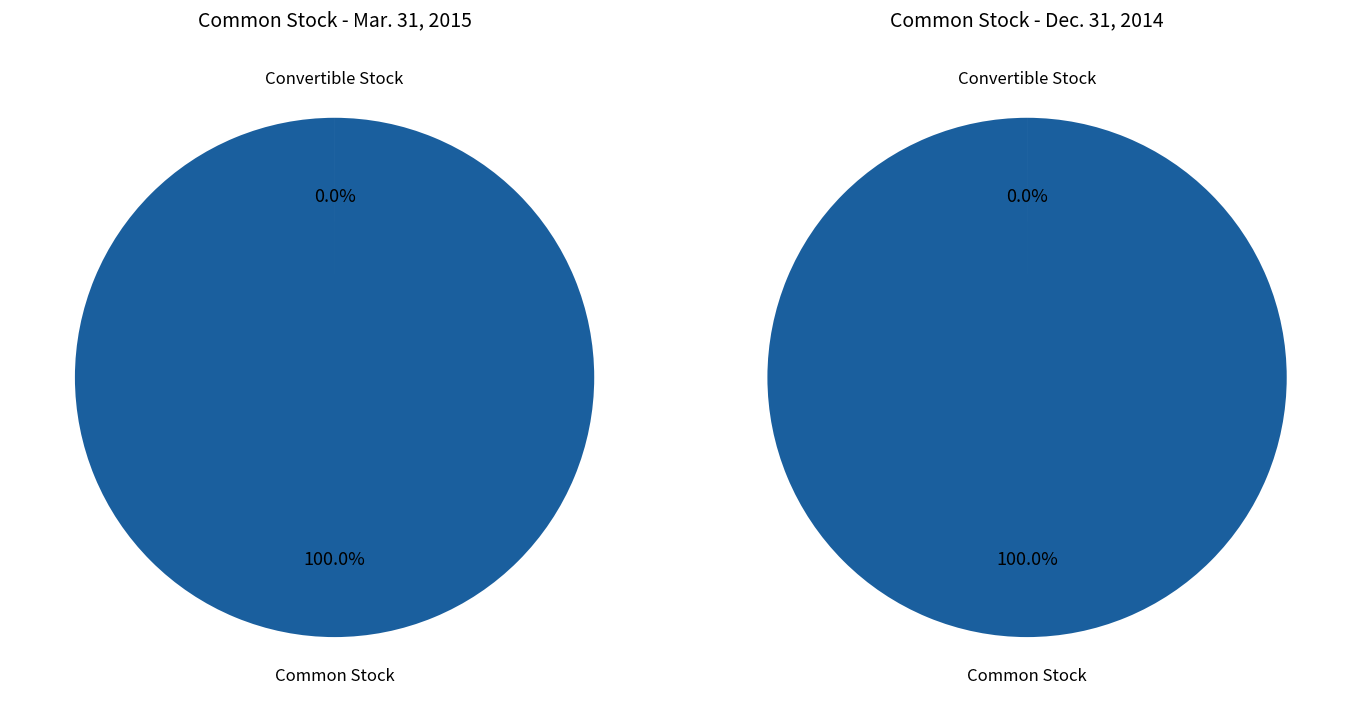

Count the number of slices in the pie.

2